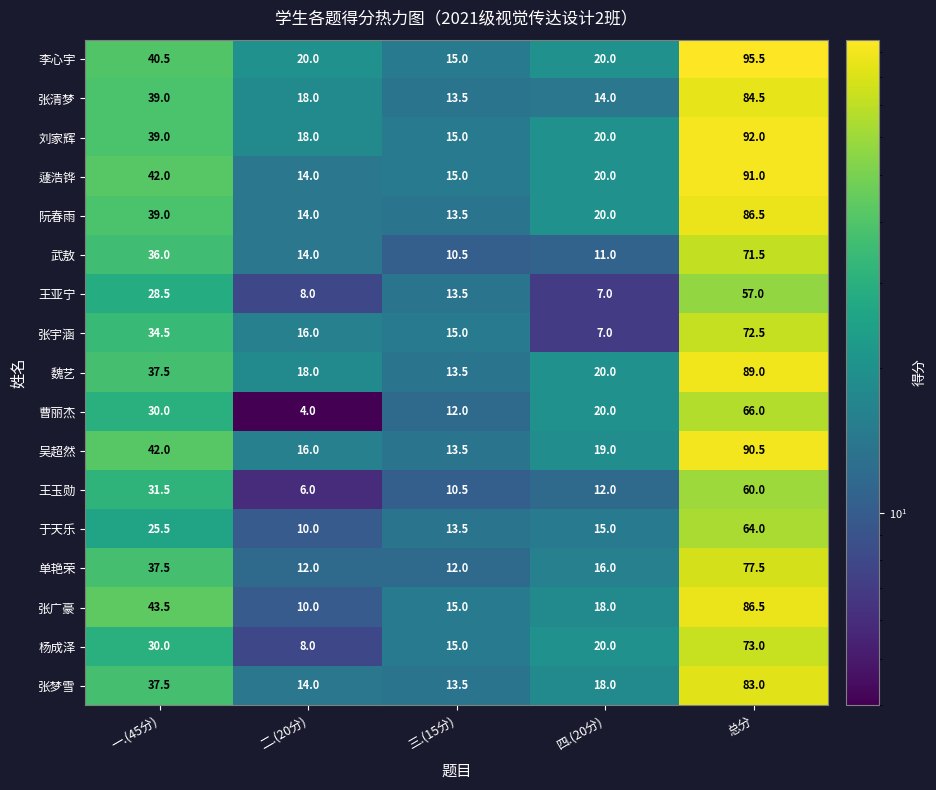

Is it true that 张宇涵 equals 7.0 at 四.(20分)?

True